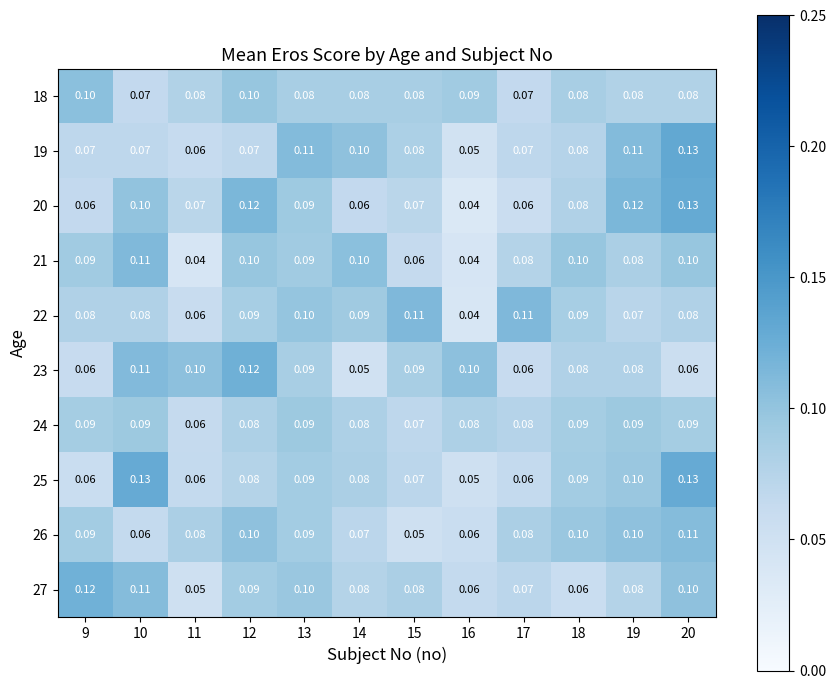

Is the value of 27 at 17 greater than the value of 25 at 14?

No